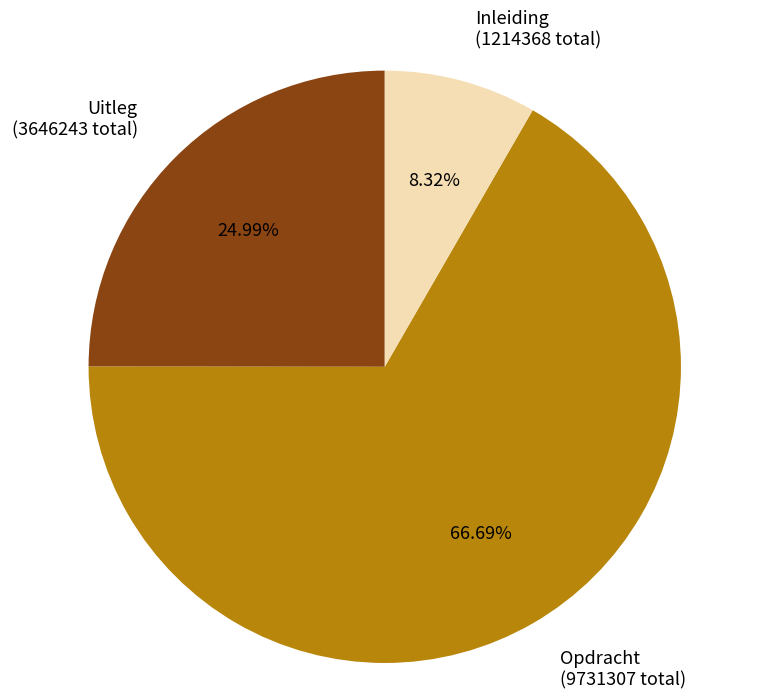

Which category has the smallest portion of the pie?

Inleiding (1214368 total)